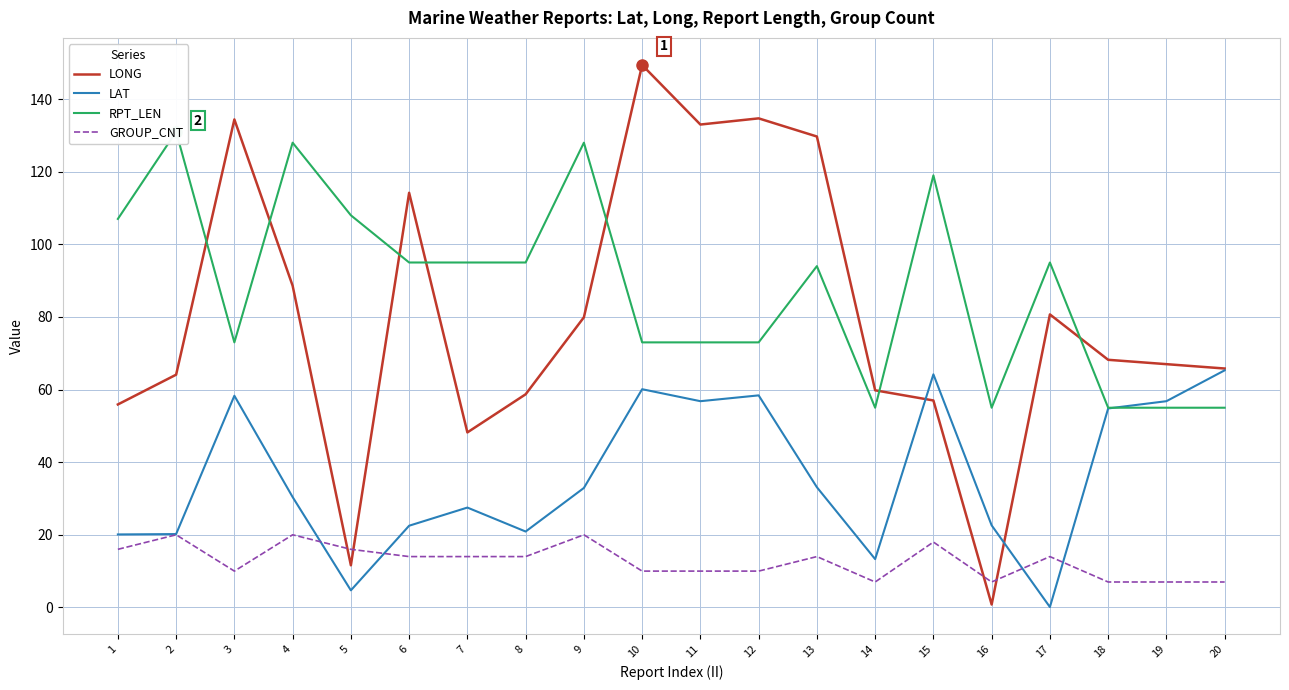

The value of LONG at 20 is 65.8. True or false?

True